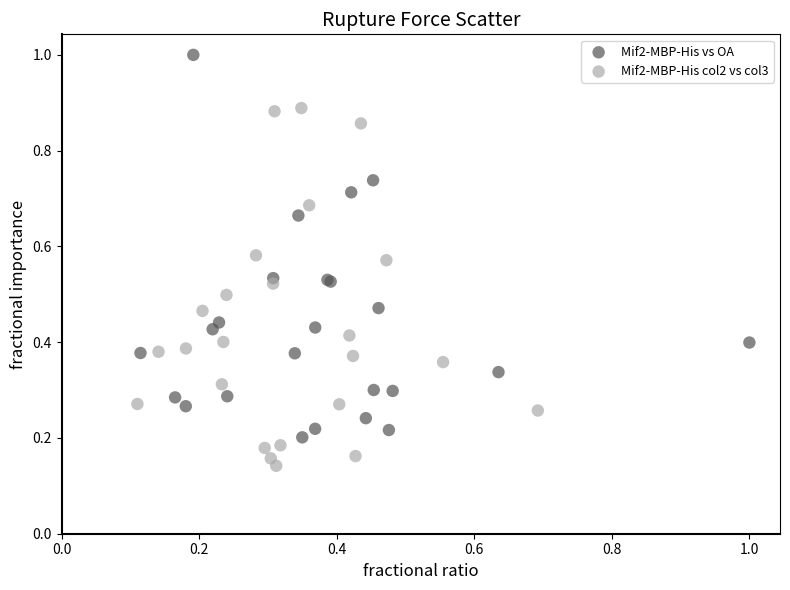

Which series contains the lowest Y value?

Mif2-MBP-His col2 vs col3